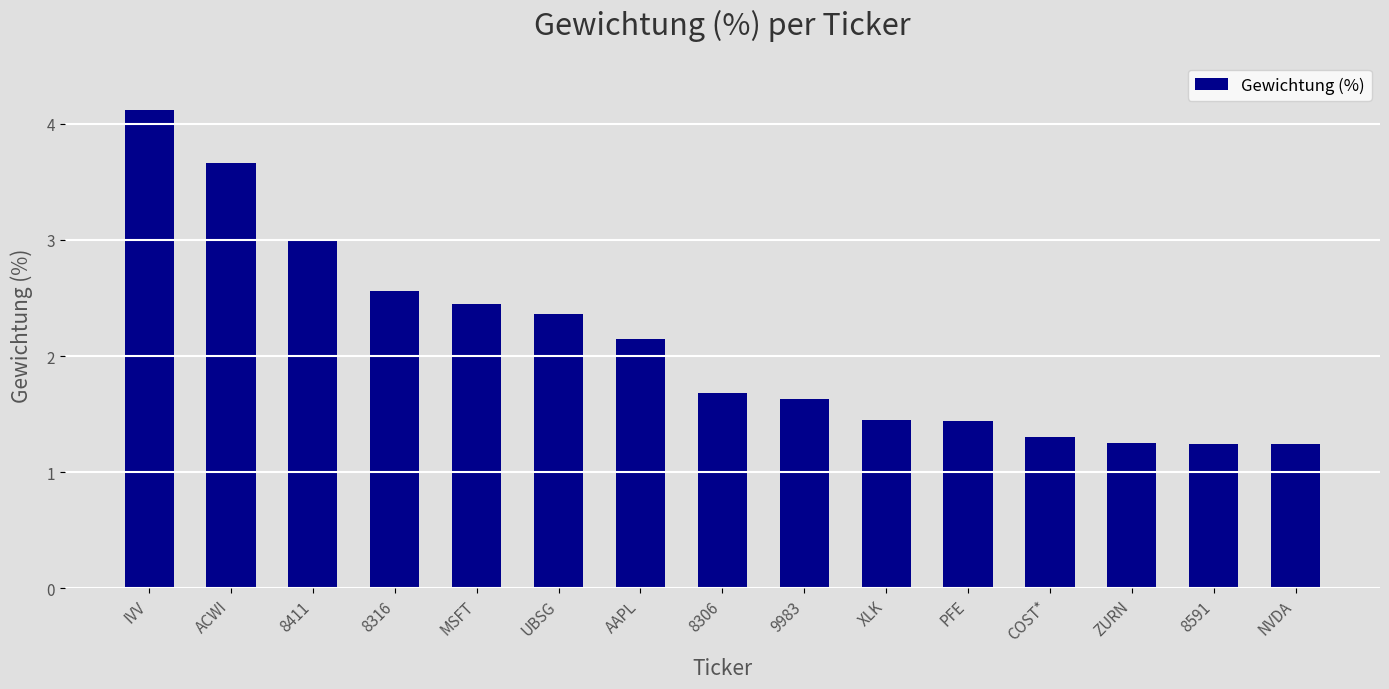

What is the change in value from 9983 to COST*?

-0.3